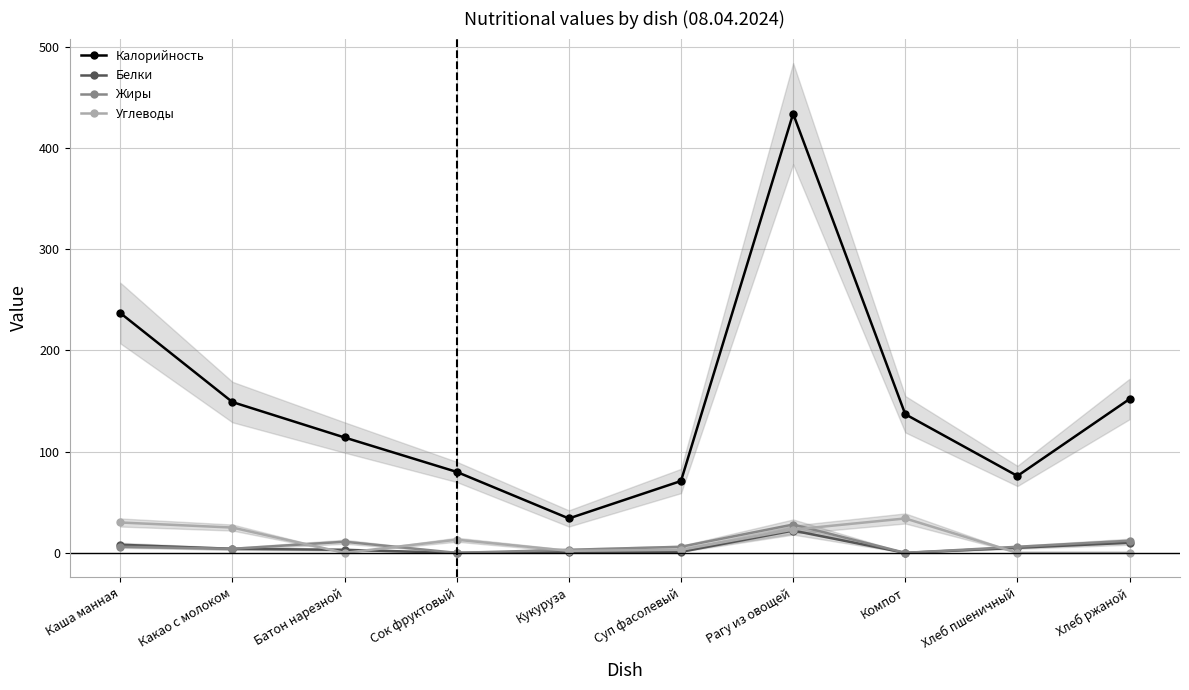

What is the difference between the highest and lowest values at Хлеб пшеничный?

76